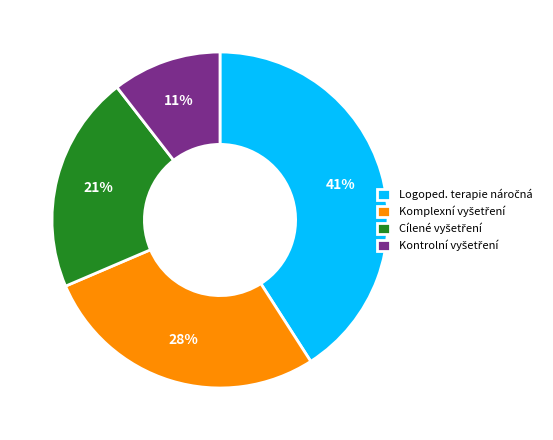

To the nearest percent, what is the average slice percentage?

25%